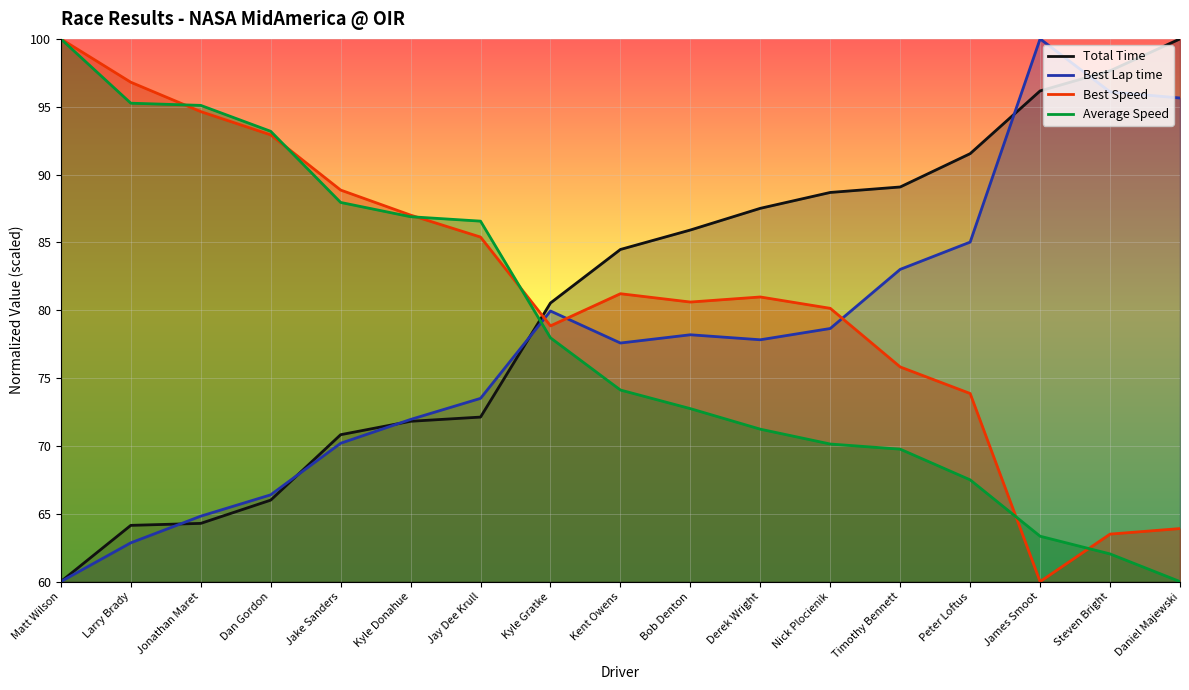

At which category is the sum across all series the highest?

Matt Wilson